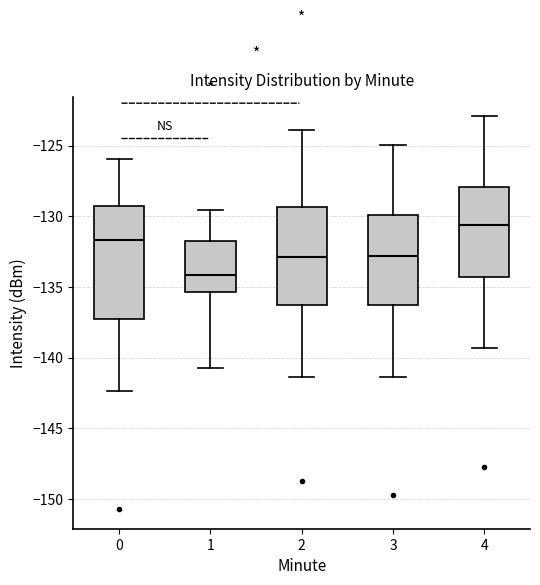

Which box is the tallest, from its lower edge to its upper edge?

0